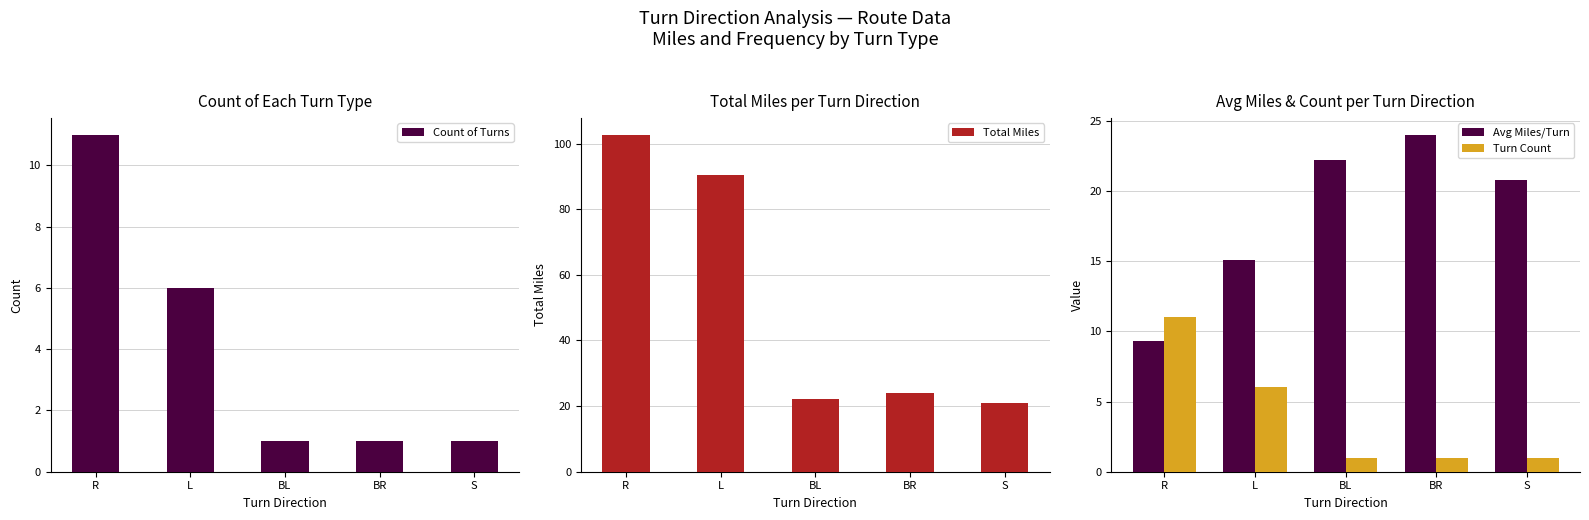

What value does the Total Miles series have at L?

90.5